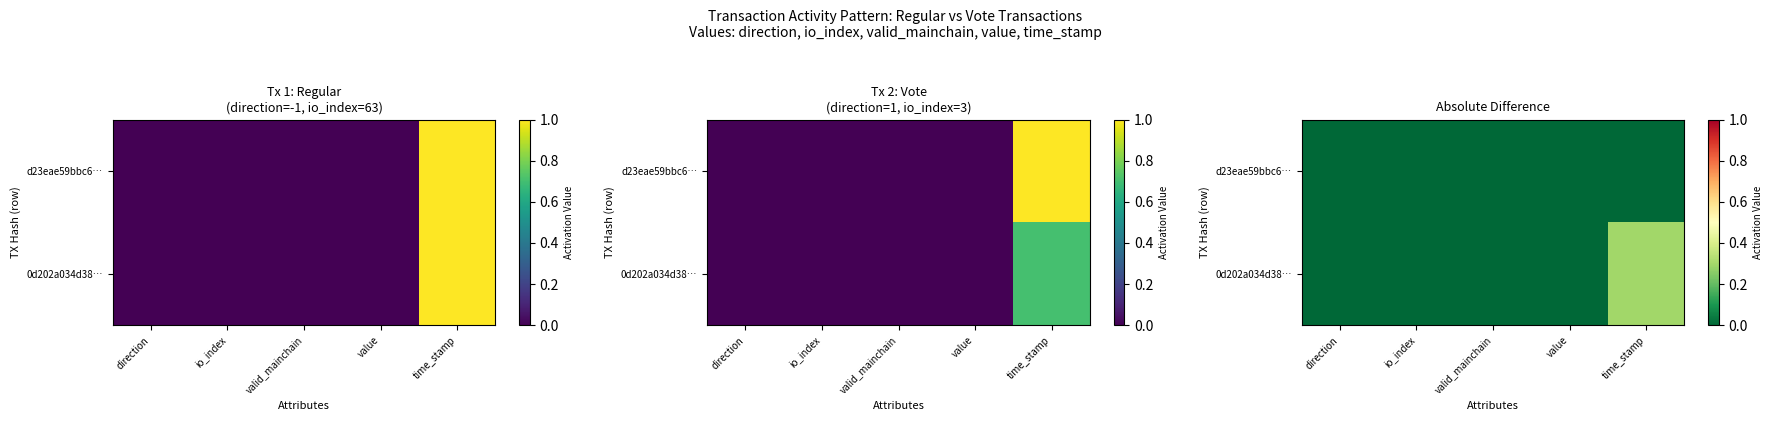

At which category is the sum across all series the highest?

time_stamp